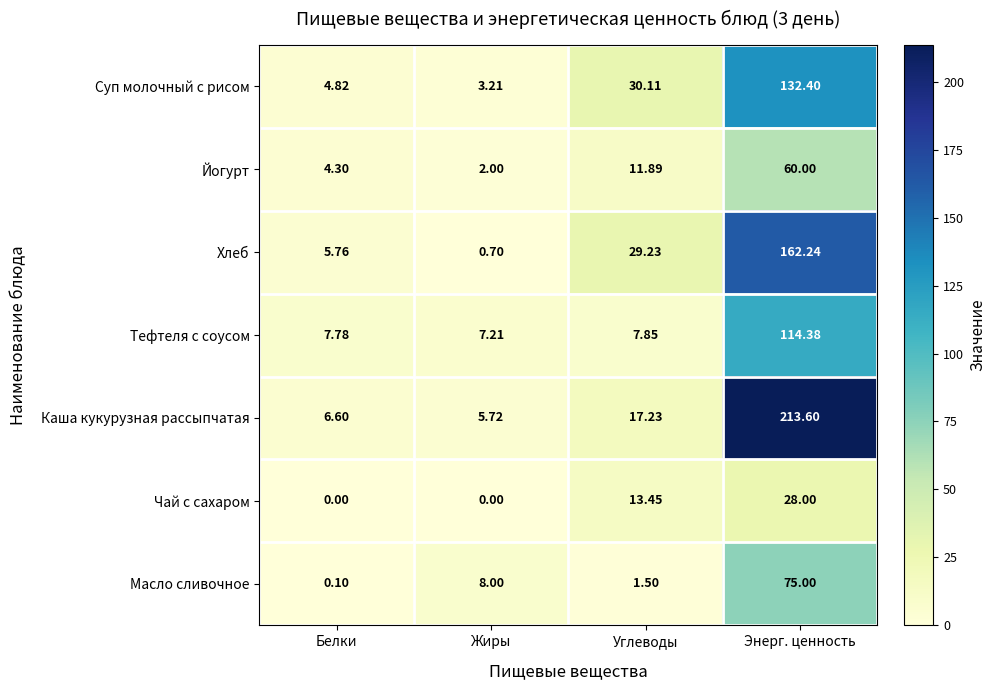

Which series changed the most between Белки and Энерг. ценность?

Каша кукурузная рассыпчатая